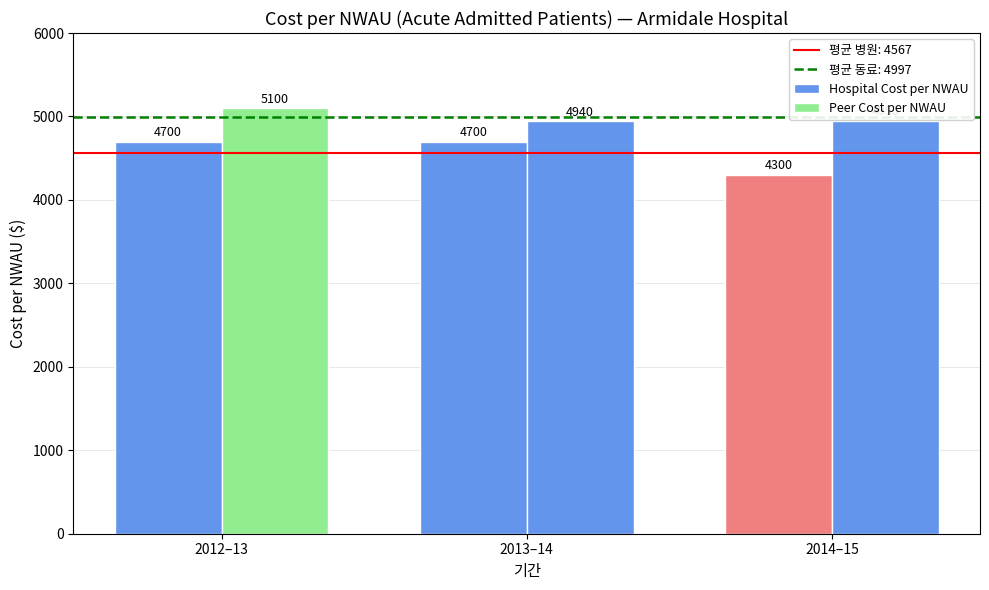

What is the highest value of the Peer Cost per NWAU series?

5100